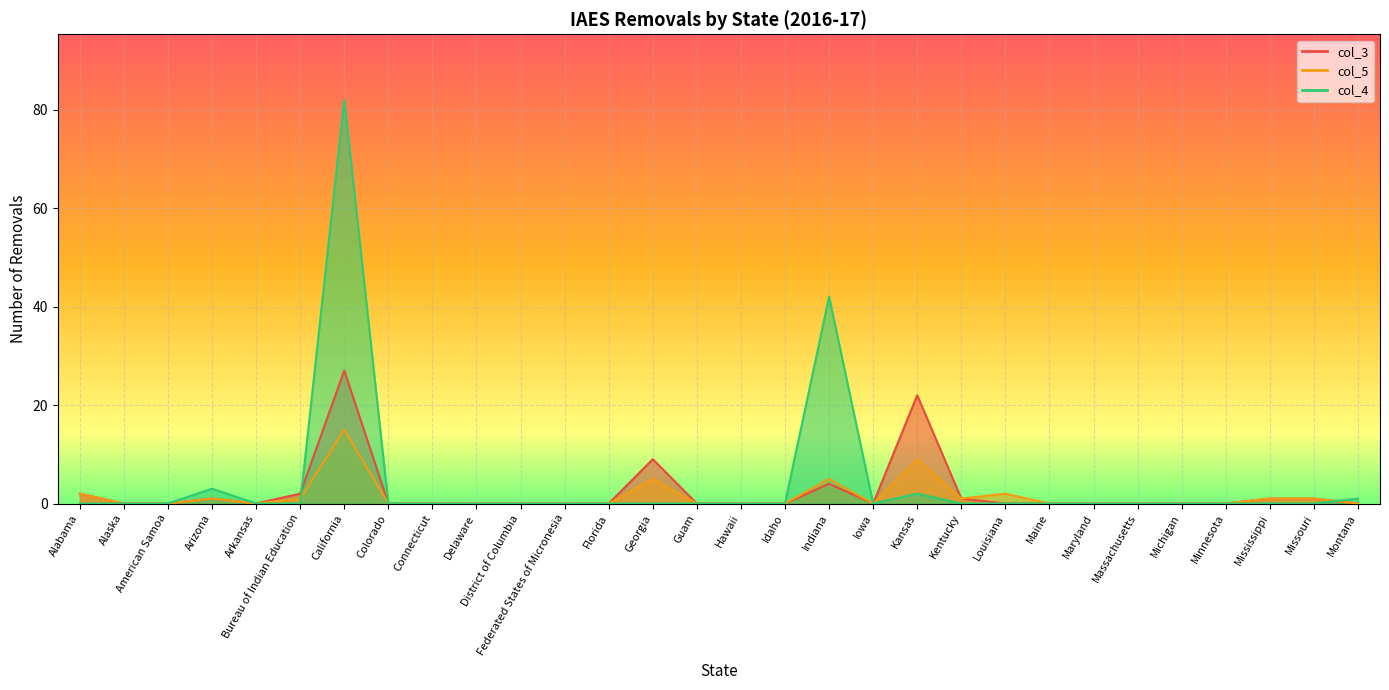

What is the maximum value shown in the chart?

82